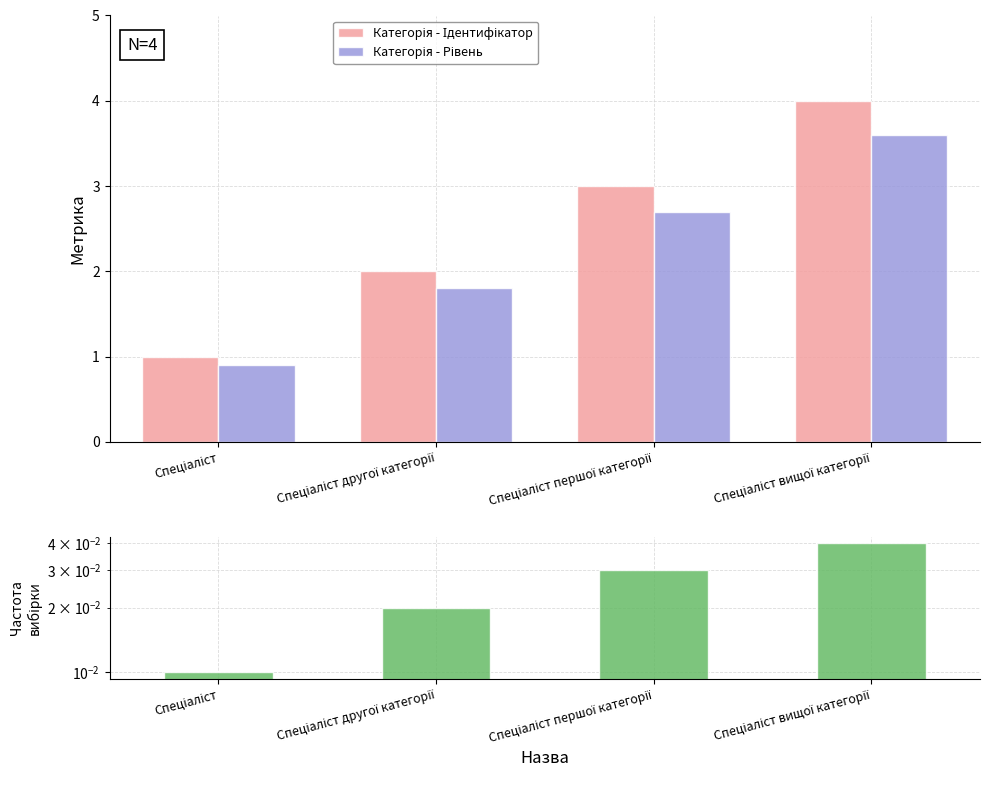

What is the label of the 1st bar from the left?

Спеціаліст